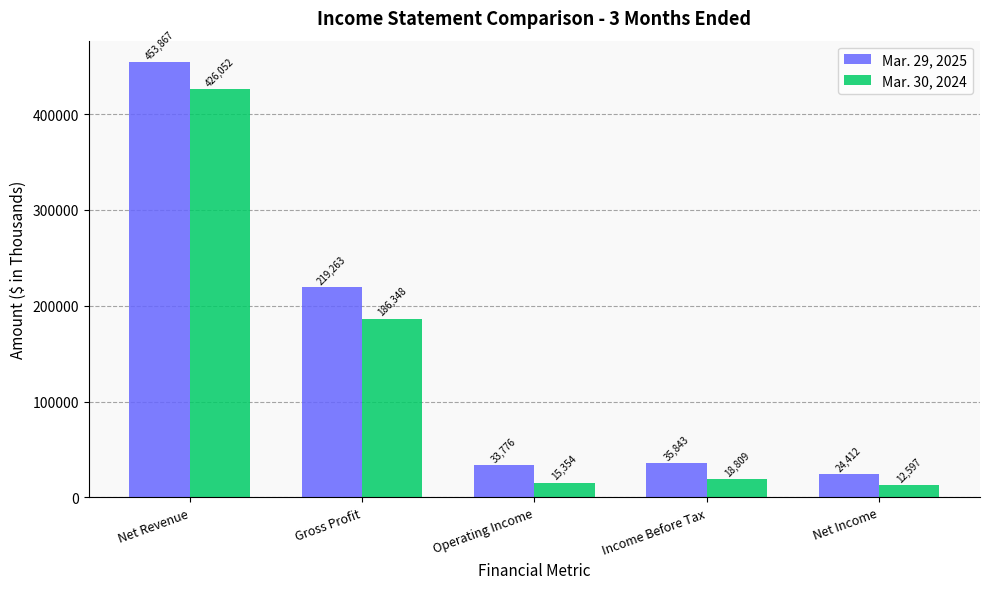

At which category is the sum across all series the highest?

Net Revenue